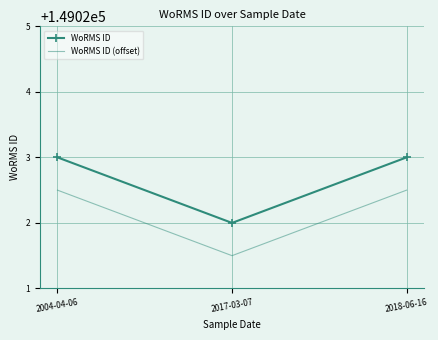

Which category has the lowest value in the WoRMS ID series?

2017-03-07